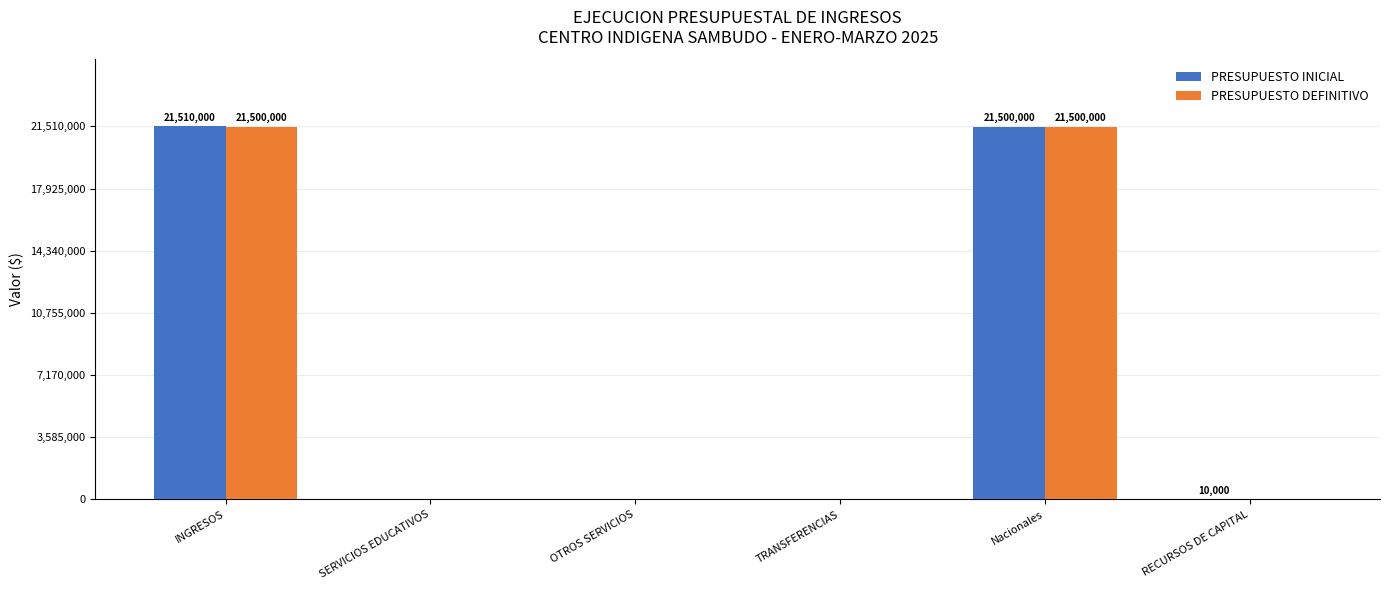

What is the sum of all PRESUPUESTO DEFINITIVO values?

43000000